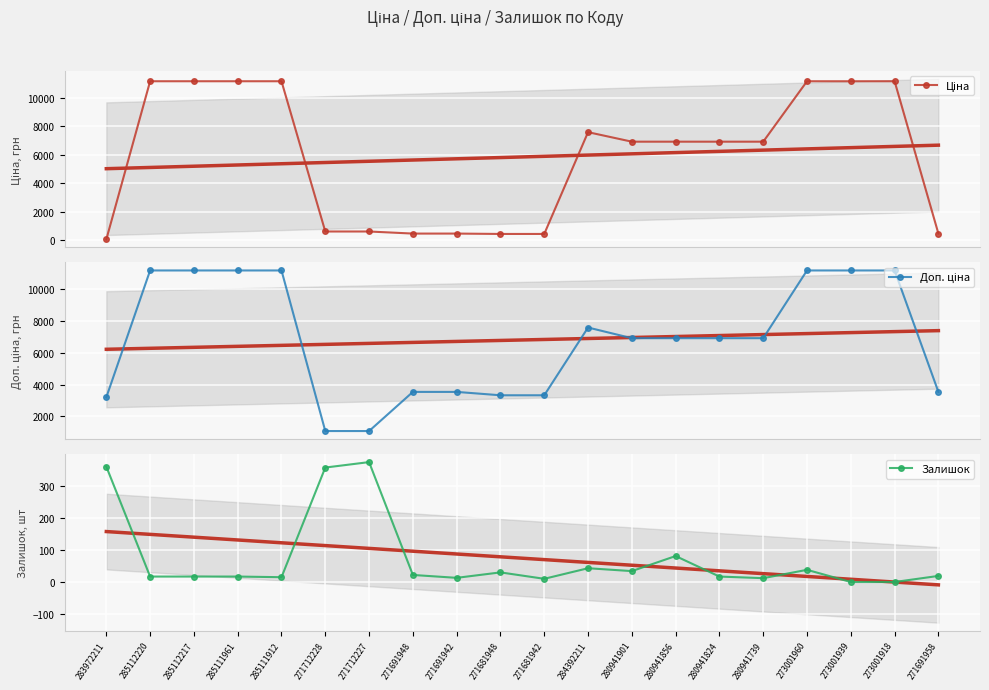

What is the label of the 13th point from the right?

271691948